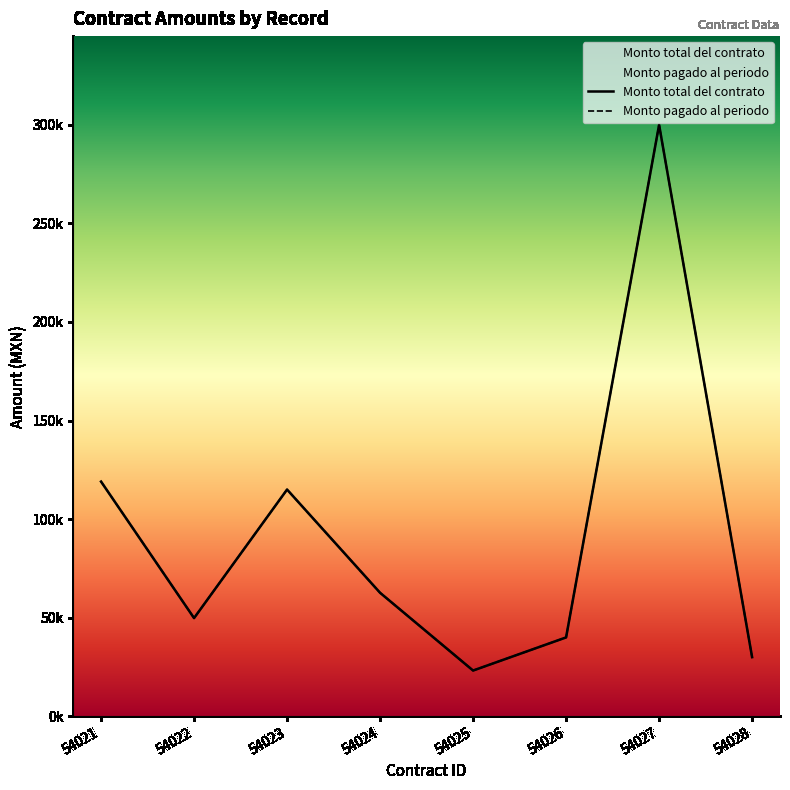

Does the chart have visible grid lines?

No